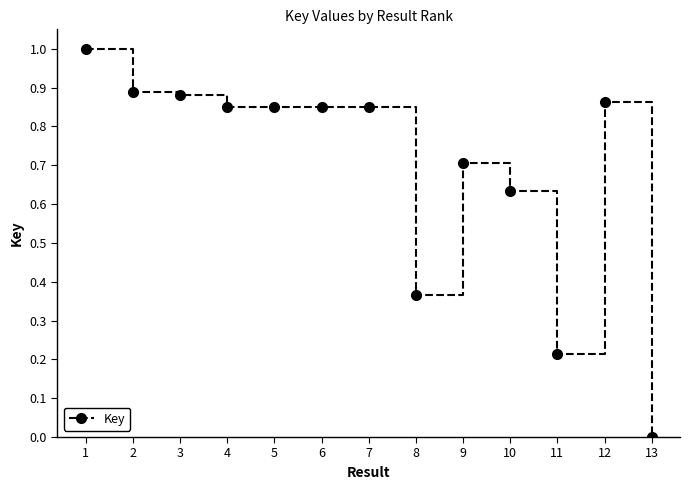

How many values are above zero?

12